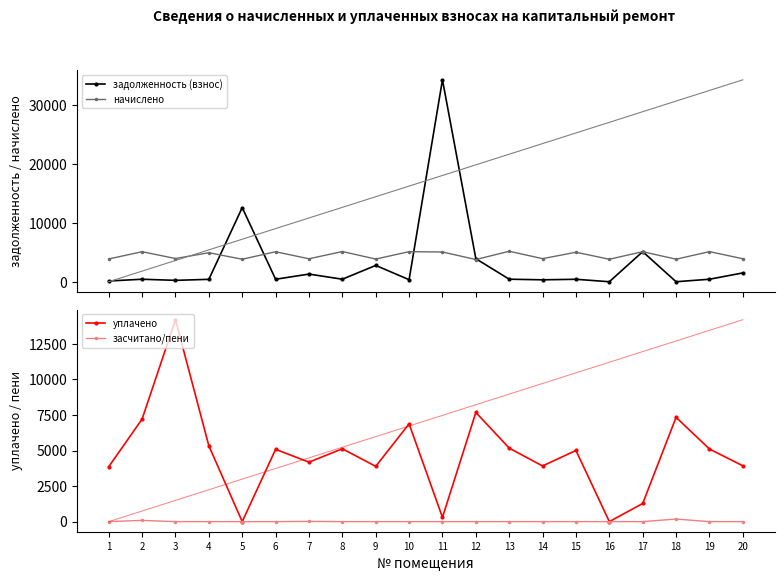

What is the average value of the засчитано/пени series?

14.2